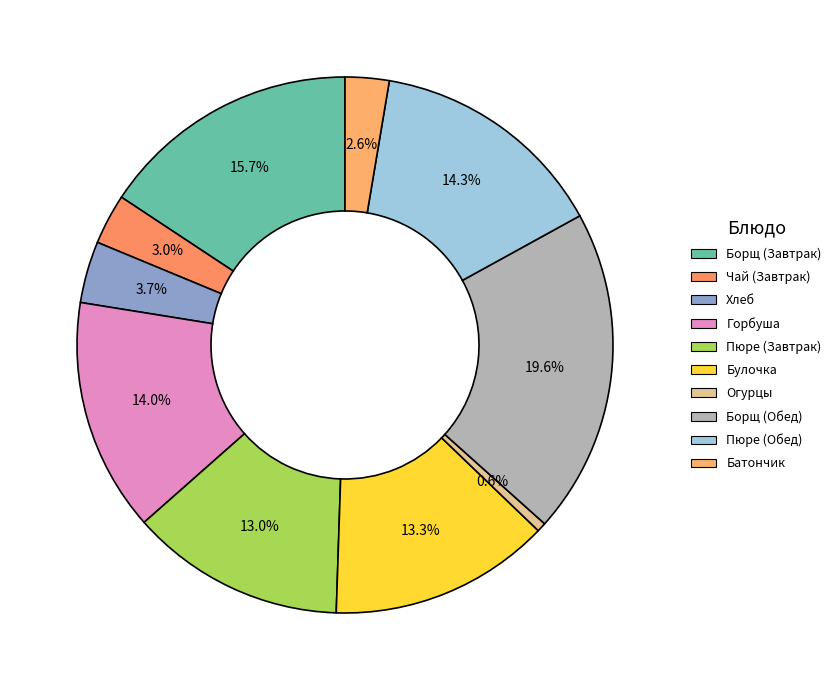

Rank the categories by value from lowest to highest.

Огурцы свежие, Батончик Чио рио, Чай с сахаром (Завтрак), Хлеб йодированный, Картофельное пюре (Завтрак), Булочка, Горбуша тушенная с овощами, Картофельное пюре (Обед), Борщ из свежей капусты (Завтрак), Борщ из свежей капусты (Обед)